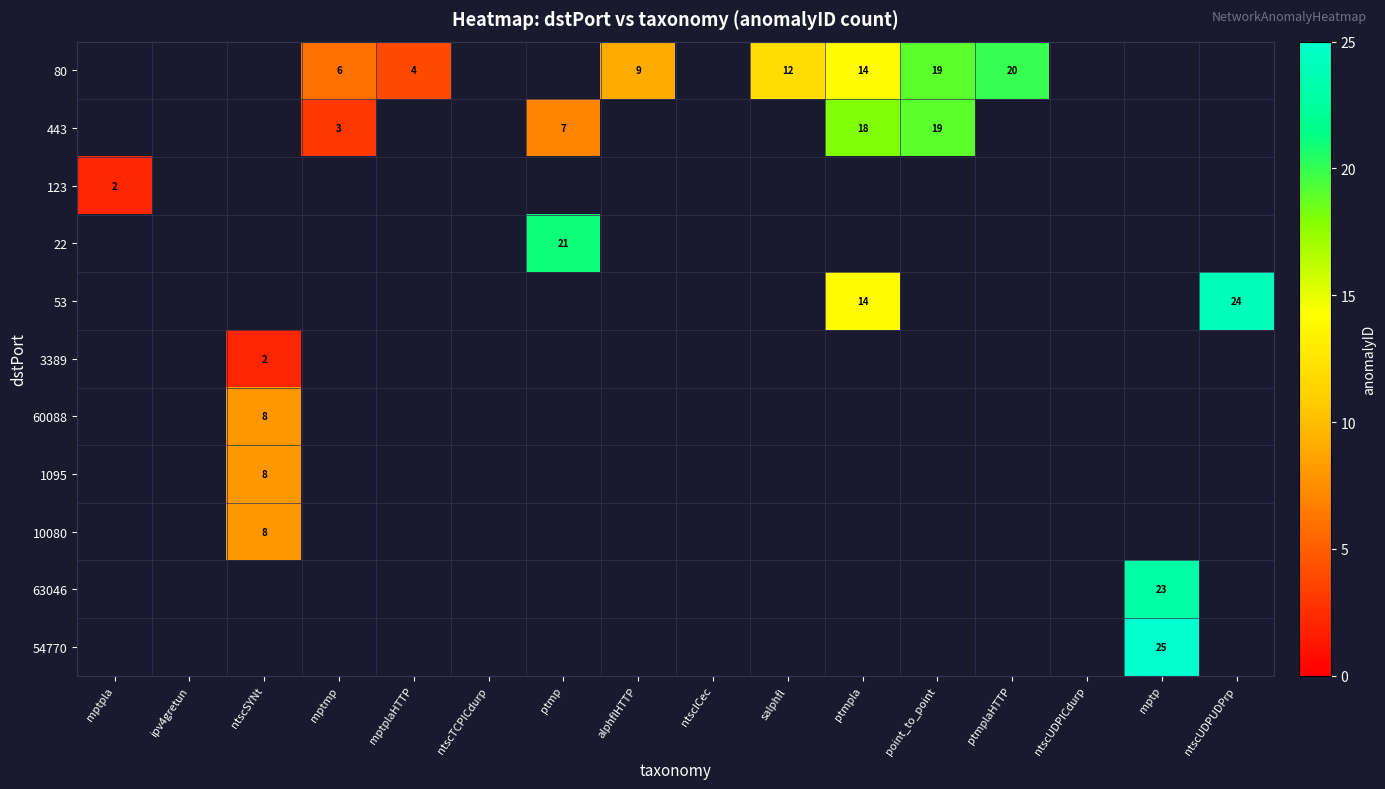

Is it true that 80 equals 6 at mptmp?

True